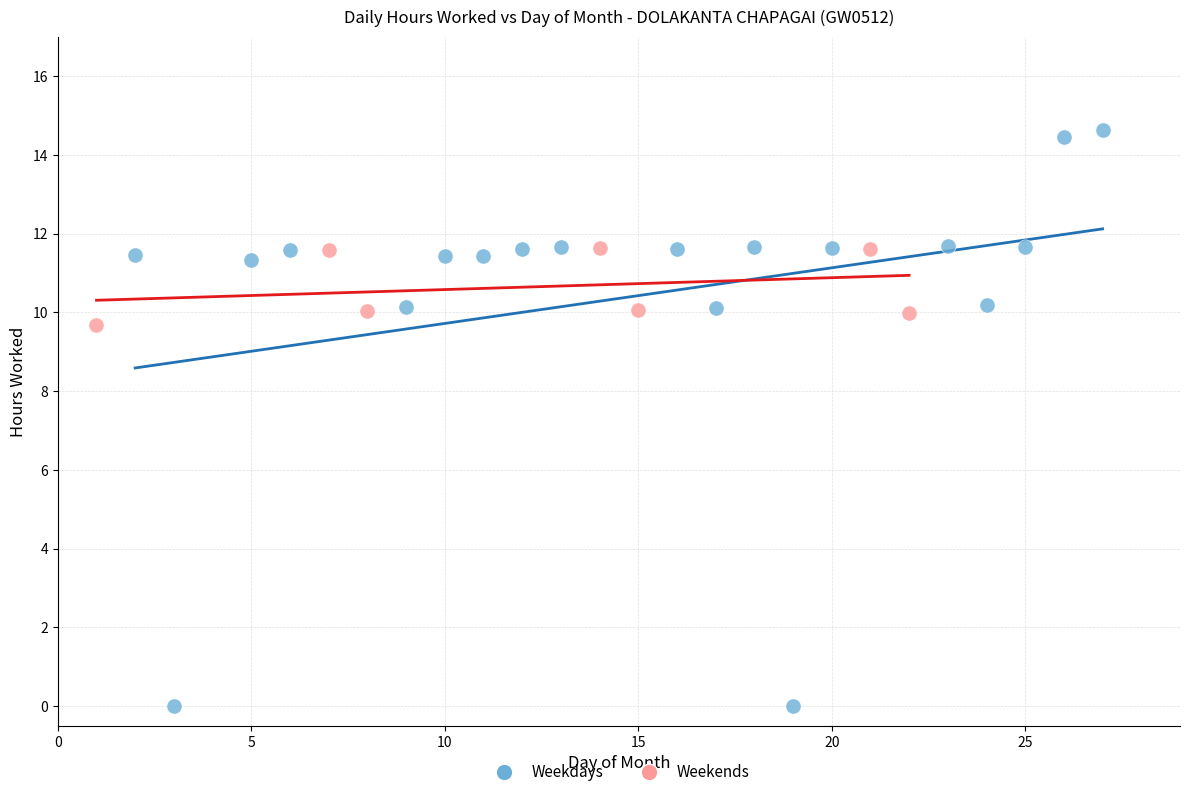

Which series has the largest Y range (max minus min)?

Weekdays